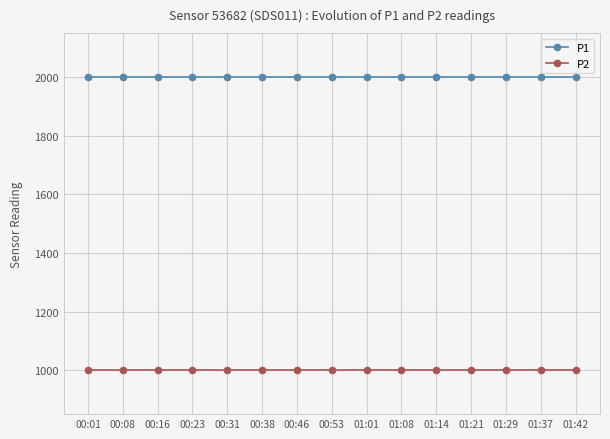

What is the value of the P1 point at the 2nd from the left?

1999.9